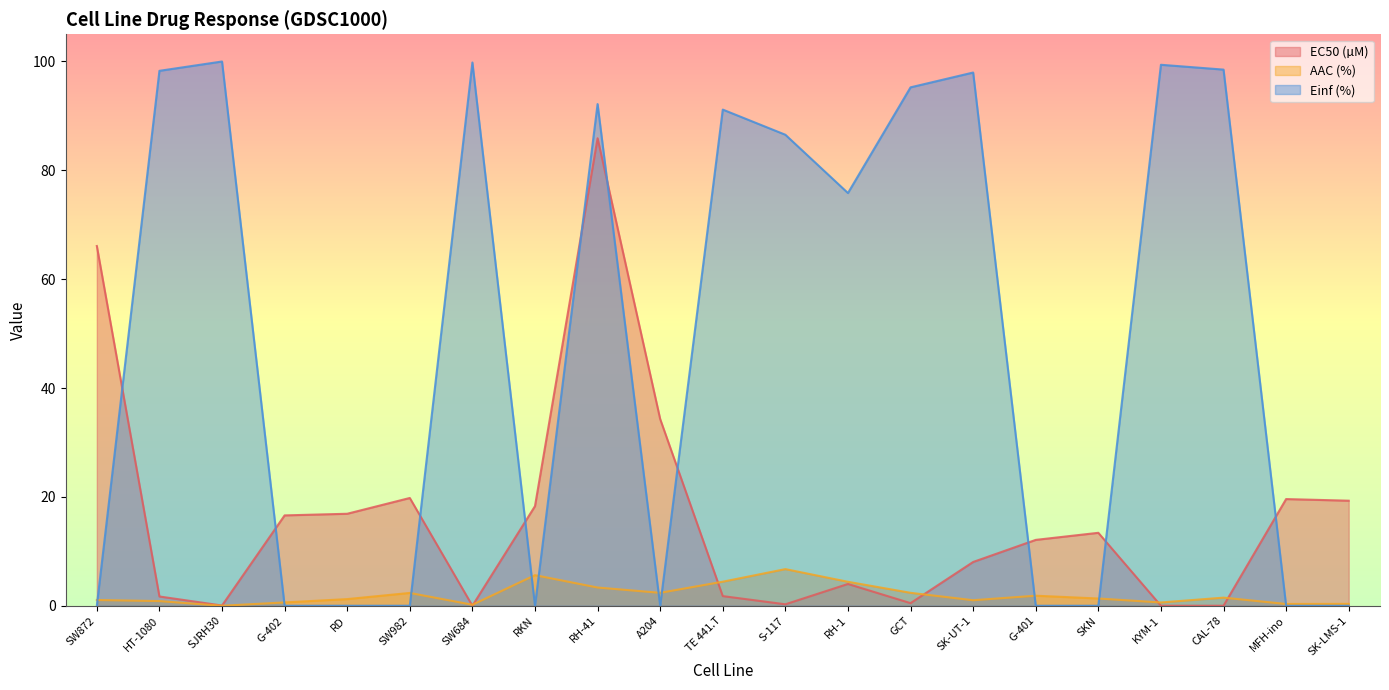

Where does the AAC (%) series first go above 1?

SW872